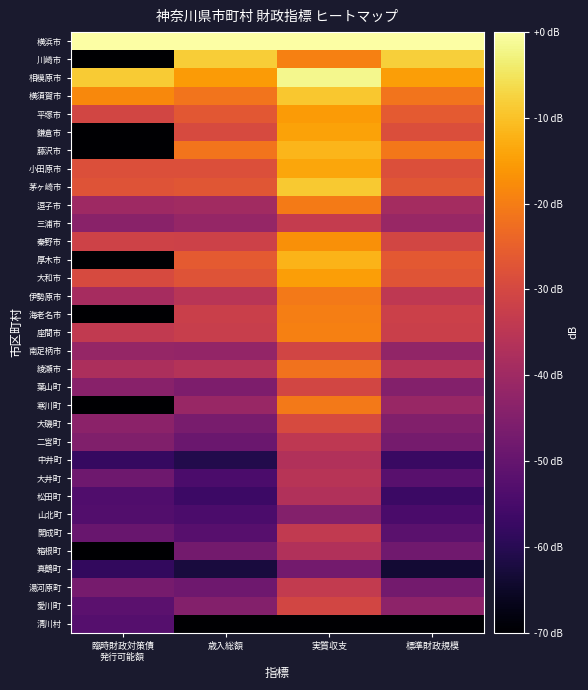

Reading left to right, transcribe all the data shown in this chart.

横浜市: 臨時財政対策債
発行可能額=0.0	歳入総額=0.0	実質収支=0.0	標準財政規模=0.0
川崎市: 臨時財政対策債
発行可能額=-70.0	歳入総額=-8.4	実質収支=-19.7	標準財政規模=-8.0
相模原市: 臨時財政対策債
発行可能額=-8.6	歳入総額=-15.6	実質収支=-1.9	標準財政規模=-14.8
横須賀市: 臨時財政対策債
発行可能額=-18.2	歳入総額=-21.5	実質収支=-9.1	標準財政規模=-21.4
平塚市: 臨時財政対策債
発行可能額=-30.4	歳入総額=-26.7	実質収支=-15.4	標準財政規模=-26.0
鎌倉市: 臨時財政対策債
発行可能額=-70.0	歳入総額=-29.3	実質収支=-14.3	標準財政規模=-28.4
藤沢市: 臨時財政対策債
発行可能額=-70.0	歳入総額=-21.5	実質収支=-11.6	標準財政規模=-21.0
小田原市: 臨時財政対策債
発行可能額=-28.3	歳入総額=-28.2	実質収支=-13.7	標準財政規模=-28.3
茅ヶ崎市: 臨時財政対策債
発行可能額=-27.6	歳入総額=-27.0	実質収支=-8.8	標準財政規模=-27.1
逗子市: 臨時財政対策債
発行可能額=-40.1	歳入総額=-39.4	実質収支=-20.4	標準財政規模=-38.9
三浦市: 臨時財政対策債
発行可能額=-43.6	歳入総額=-41.7	実質収支=-33.1	標準財政規模=-41.1
秦野市: 臨時財政対策債
発行可能額=-31.2	歳入総額=-31.6	実質収支=-17.2	標準財政規模=-30.4
厚木市: 臨時財政対策債
発行可能額=-70.0	歳入総額=-26.1	実質収支=-11.8	標準財政規模=-26.3
大和市: 臨時財政対策債
発行可能額=-29.4	歳入総額=-27.5	実質収支=-14.9	標準財政規模=-27.1
伊勢原市: 臨時財政対策債
発行可能額=-38.7	歳入総額=-35.4	実質収支=-20.6	標準財政規模=-34.4
海老名市: 臨時財政対策債
発行可能額=-70.0	歳入総額=-32.1	実質収支=-20.0	標準財政規模=-31.9
座間市: 臨時財政対策債
発行可能額=-33.7	歳入総額=-32.8	実質収支=-19.7	標準財政規模=-32.3
南足柄市: 臨時財政対策債
発行可能額=-41.7	歳入総額=-42.0	実質収支=-30.8	標準財政規模=-42.3
綾瀬市: 臨時財政対策債
発行可能額=-37.5	歳入総額=-36.2	実質収支=-21.9	標準財政規模=-36.1
葉山町: 臨時財政対策債
発行可能額=-43.8	歳入総額=-45.9	実質収支=-30.5	標準財政規模=-44.7
寒川町: 臨時財政対策債
発行可能額=-70.0	歳入総額=-41.3	実質収支=-20.6	標準財政規模=-41.2
大磯町: 臨時財政対策債
発行可能額=-43.2	歳入総額=-46.7	実質収支=-29.3	標準財政規模=-44.8
二宮町: 臨時財政対策債
発行可能額=-45.1	歳入総額=-49.0	実質収支=-34.3	標準財政規模=-47.1
中井町: 臨時財政対策債
発行可能額=-57.8	歳入総額=-60.9	実質収支=-36.7	標準財政規模=-57.4
大井町: 臨時財政対策債
発行可能額=-48.2	歳入総額=-54.2	実質収支=-35.6	標準財政規模=-52.0
松田町: 臨時財政対策債
発行可能額=-53.3	歳入総額=-56.8	実質収支=-36.8	標準財政規模=-57.0
山北町: 臨時財政対策債
発行可能額=-53.1	歳入総額=-54.2	実質収支=-44.7	標準財政規模=-54.6
開成町: 臨時財政対策債
発行可能額=-49.5	歳入総額=-52.4	実質収支=-33.8	標準財政規模=-51.8
箱根町: 臨時財政対策債
発行可能額=-70.0	歳入総額=-47.5	実質収支=-36.9	標準財政規模=-48.0
真鶴町: 臨時財政対策債
発行可能額=-58.5	歳入総額=-62.4	実質収支=-47.5	標準財政規模=-63.7
湯河原町: 臨時財政対策債
発行可能額=-46.8	歳入総額=-48.1	実質収支=-33.4	標準財政規模=-47.4
愛川町: 臨時財政対策債
発行可能額=-51.5	歳入総額=-44.7	実質収支=-30.4	標準財政規模=-43.0
清川村: 臨時財政対策債
発行可能額=-52.6	歳入総額=-70.0	実質収支=-70.0	標準財政規模=-70.0